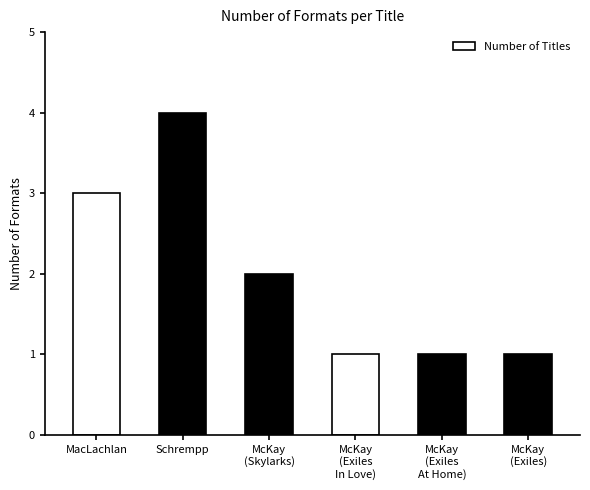

True or false: the data shows 5 at MacLachlan.

False